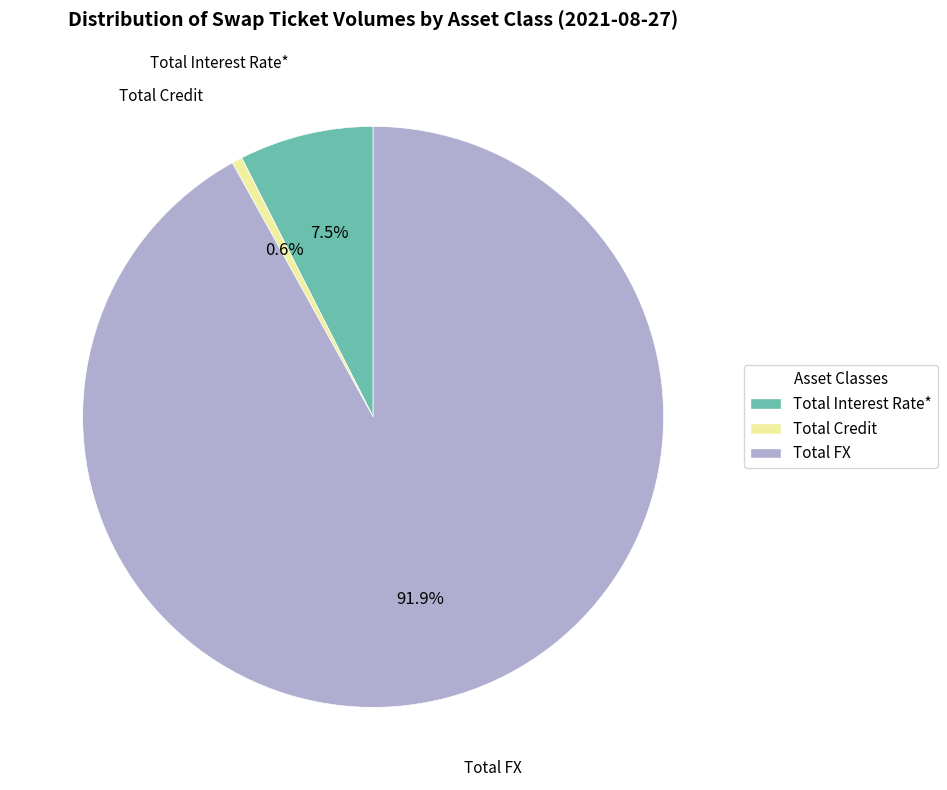

What percentage is the Total Credit slice, to the nearest percent?

1%